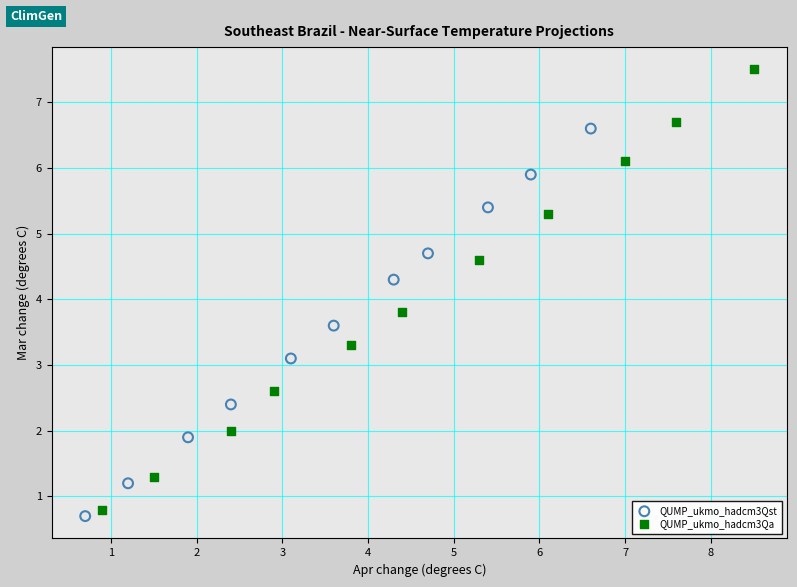

Which series has the widest spread of Y values?

QUMP_ukmo_hadcm3Qa